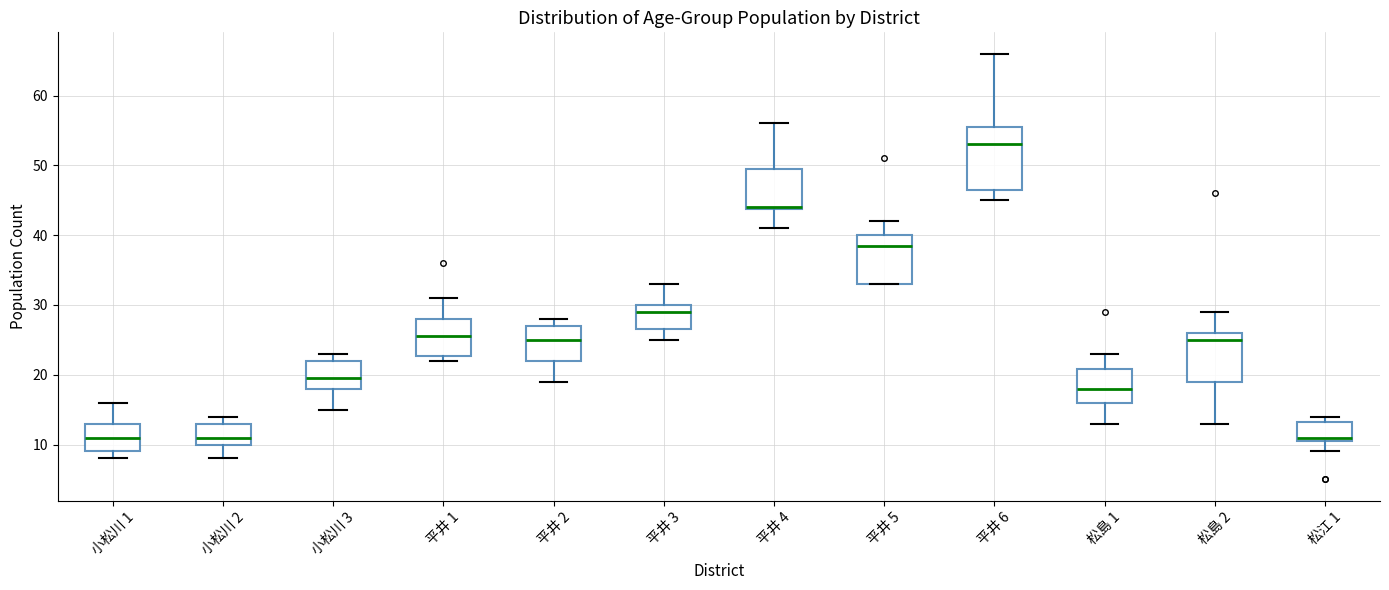

Reading left to right, transcribe this box plot: for each box, give where its median line is, the range the box spans, and where its two whiskers end, as read against the y-axis. The values are not printed on the chart, so give them approximately, as read against the axis.

小松川 1: median 11, box 9 to 13, whiskers 8 to 16
小松川 2: median 11, box 10 to 13, whiskers 8 to 14
小松川 3: median 20, box 18 to 22, whiskers 15 to 23
平井 1: median 26, box 23 to 28, whiskers 22 to 31
平井 2: median 25, box 22 to 27, whiskers 19 to 28
平井 3: median 29, box 27 to 30, whiskers 25 to 33
平井 4: median 44 (drawn on the box's lower edge), box 44 to 50, whiskers 41 to 56
平井 5: median 39, box 33 to 40, whiskers 33 to 42
平井 6: median 53, box 47 to 56, whiskers 45 to 66
松島 1: median 18, box 16 to 21, whiskers 13 to 23
松島 2: median 25, box 19 to 26, whiskers 13 to 29
松江 1: median 11 (just above the box's lower edge), box 11 to 13, whiskers 9 to 14